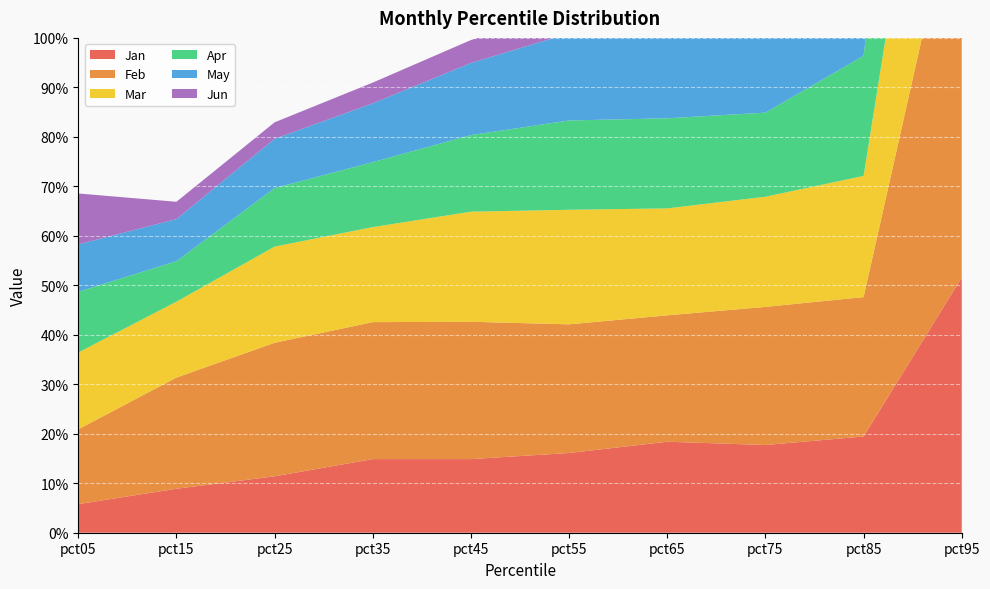

Reading left to right, transcribe all the data shown in this chart.

Jan: 0.1	0.1	0.1	0.1	0.1	0.2	0.2	0.2	0.2	0.5
Feb: 0.2	0.2	0.3	0.3	0.3	0.3	0.3	0.3	0.3	0.8
Mar: 0.2	0.2	0.2	0.2	0.2	0.2	0.2	0.2	0.2	0.6
Apr: 0.1	0.1	0.1	0.1	0.2	0.2	0.2	0.2	0.2	0.7
May: 0.1	0.1	0.1	0.1	0.1	0.2	0.2	0.2	0.3	0.6
Jun: 0.1	0.0	0.0	0.0	0.0	0.0	0.1	0.0	0.1	0.2